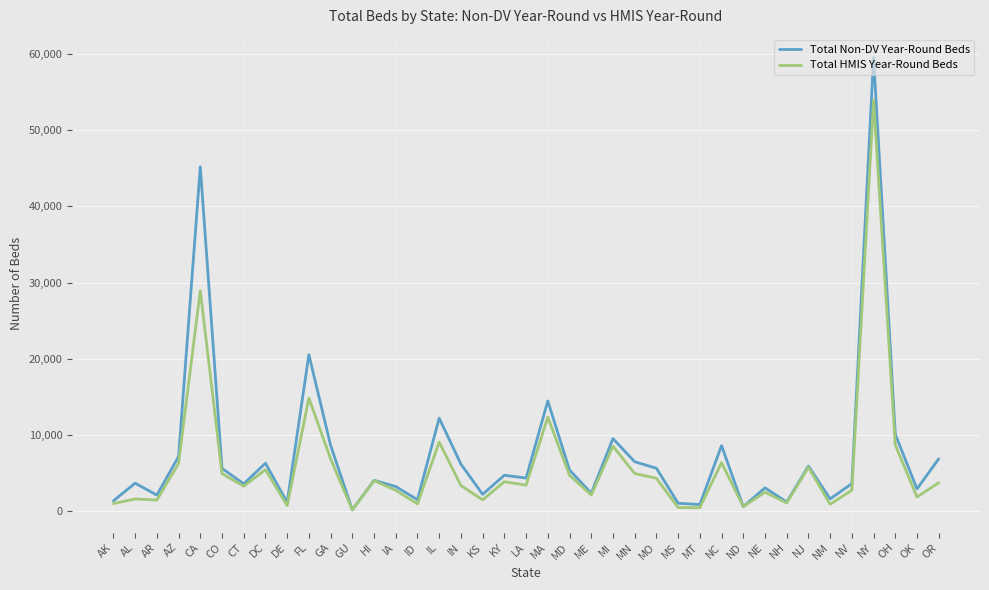

What is the total value across all series at CT?

6875